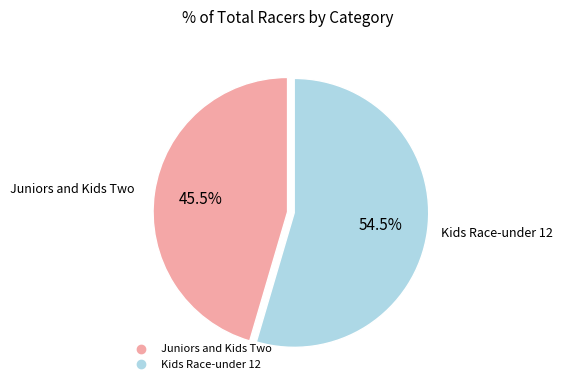

How many segments does this pie chart have?

2